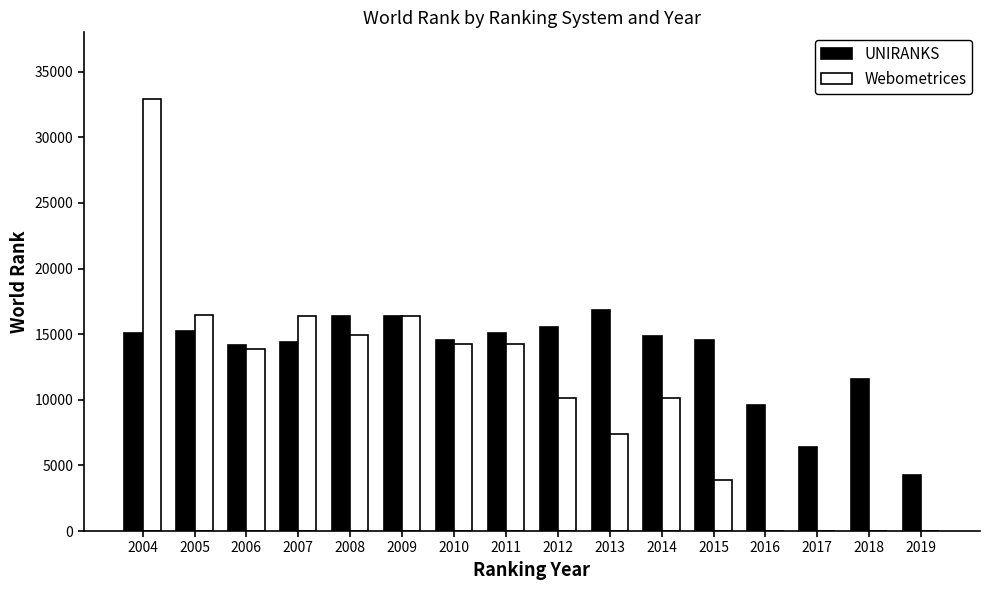

Is it true that UNIRANKS equals 26832 at 2011?

False